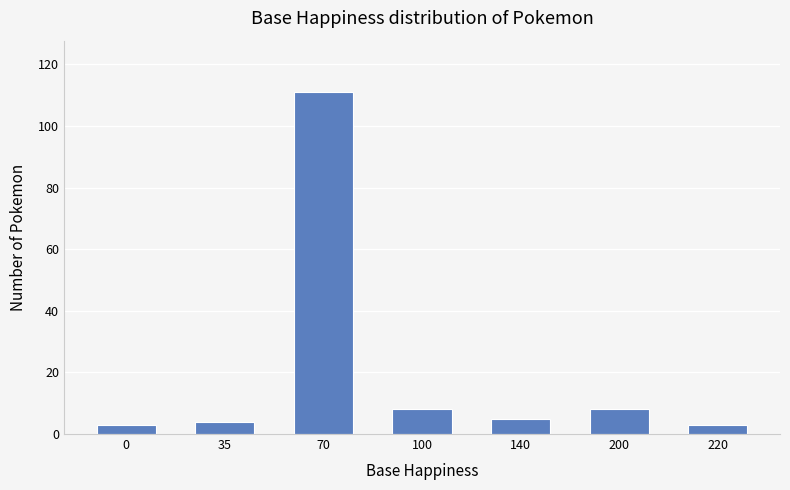

How many values are below 5?

3